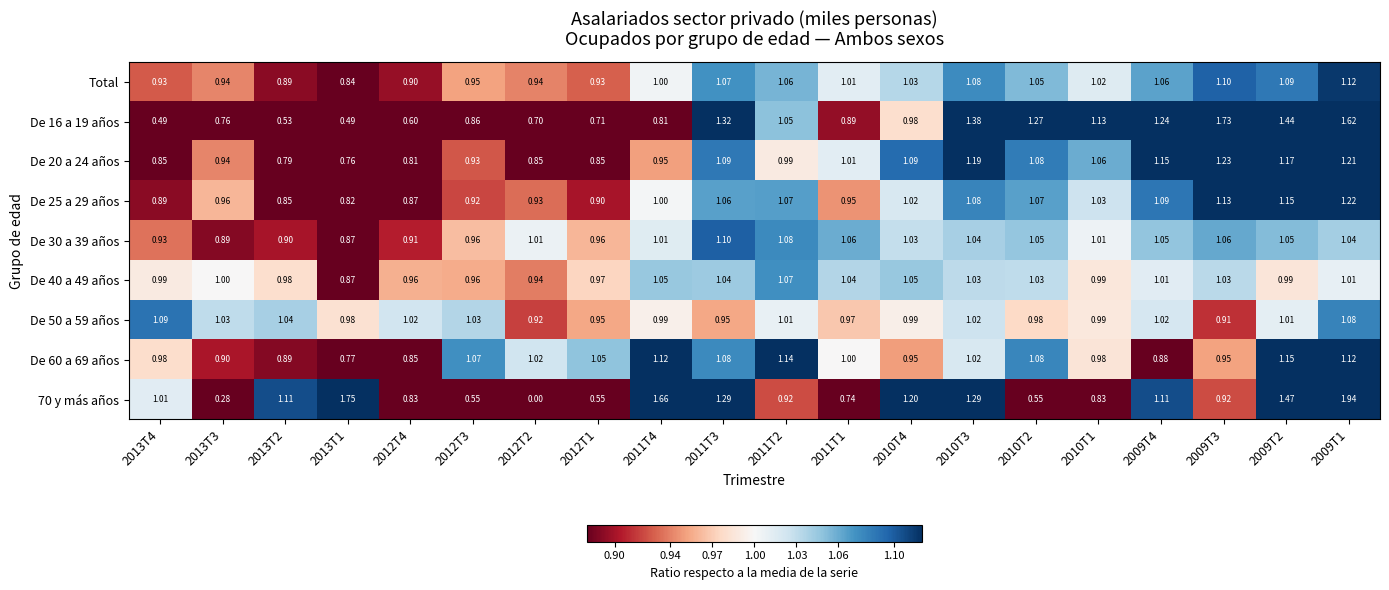

Is the value of De 50 a 59 años at 2010T1 greater than the value of Total at 2012T2?

Yes